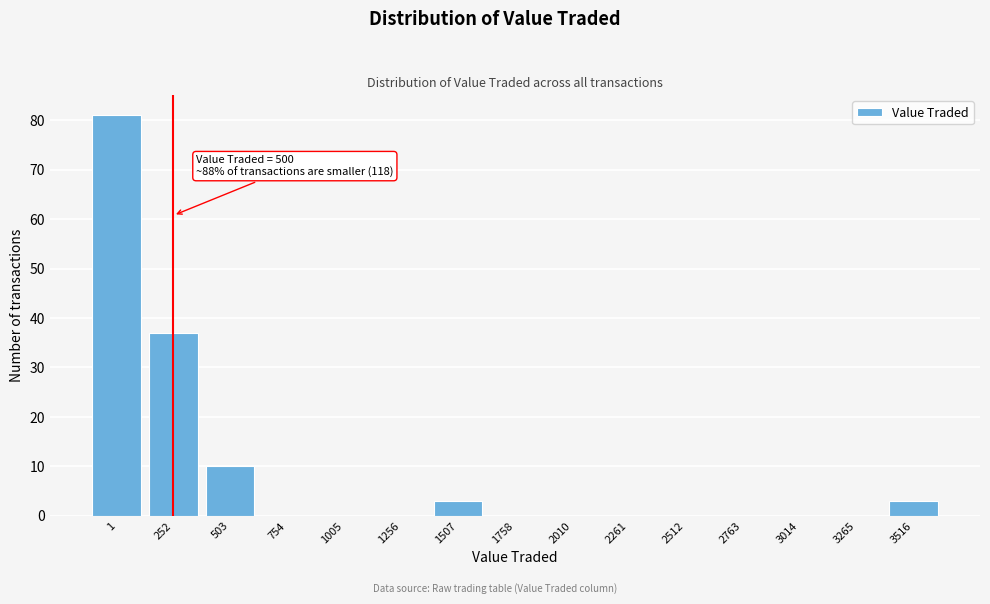

Reading left to right, extract all data points from this chart.

1=81	252=37	503=10	754=0	1005=0	1256=0	1507=3	1758=0	2010=0	2261=0	2512=0	2763=0	3014=0	3265=0	3516=3